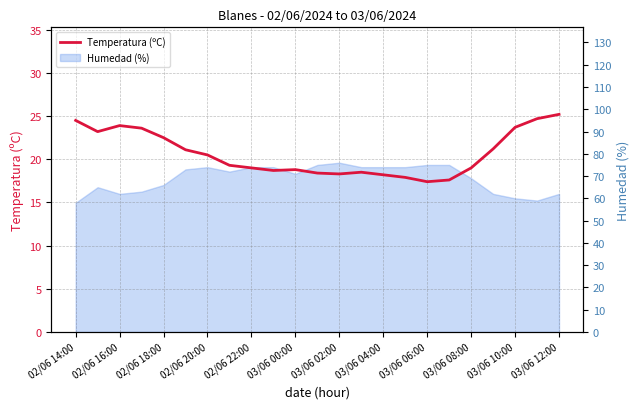

How many interior local valleys (lower than both neighbors) does the data have?

4